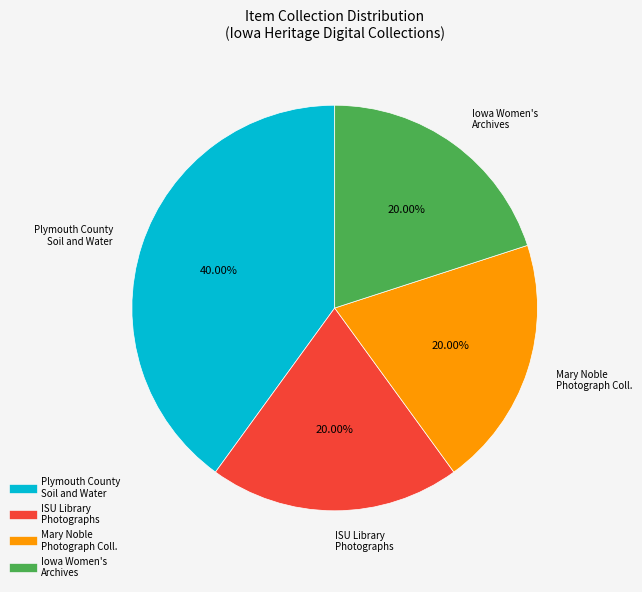

Is there a majority slice in this chart?

No